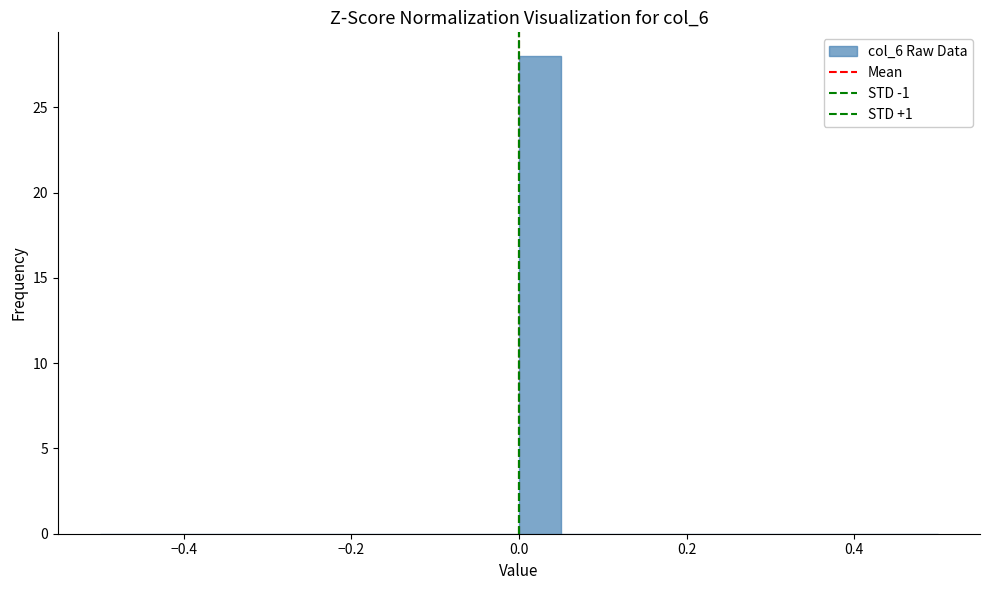

Around what value on the x-axis is the tallest bar? Give the approximate position of its centre, as read against the axis.

0.02